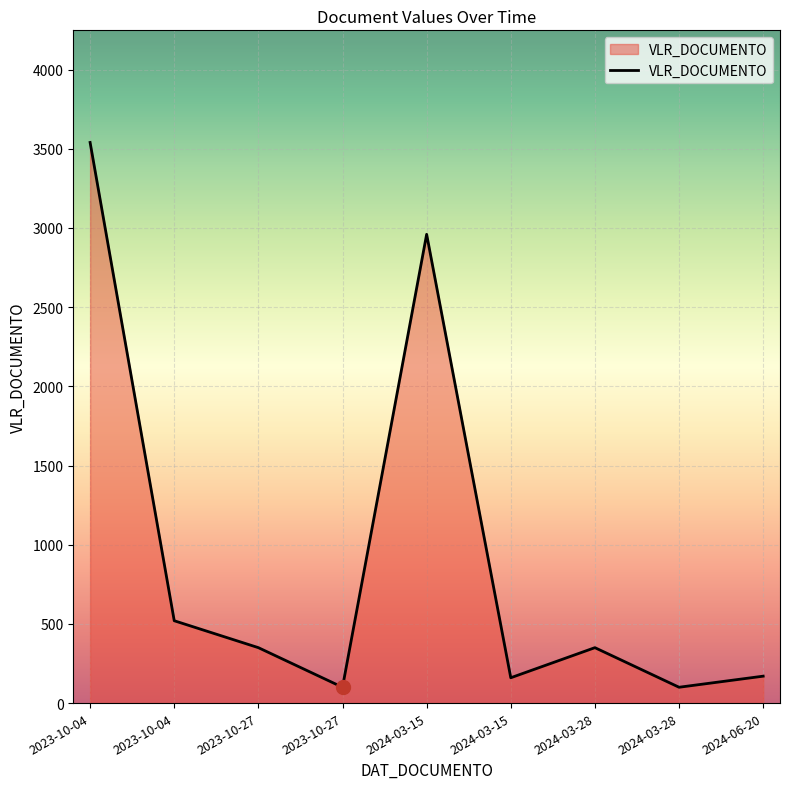

What is the ratio of the value at 2024-03-15 to the value at 2024-06-20?

0.9